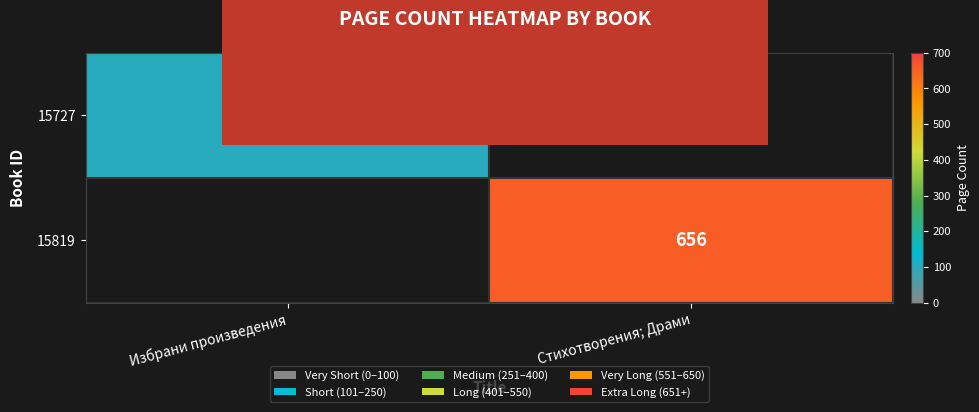

List the series in order of their overall mean, lowest first.

15727, 15819